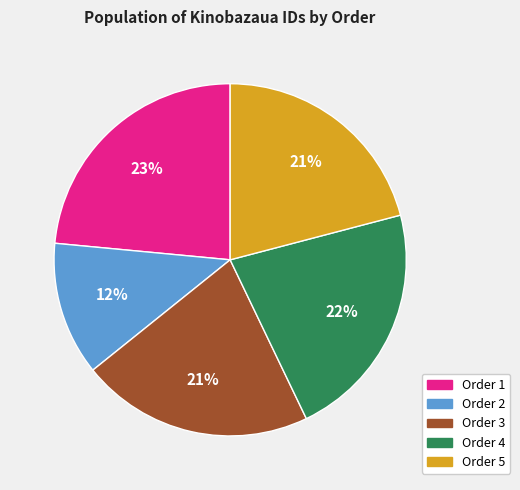

To the nearest percent, what is the difference between the largest and smallest slice percentages?

11%